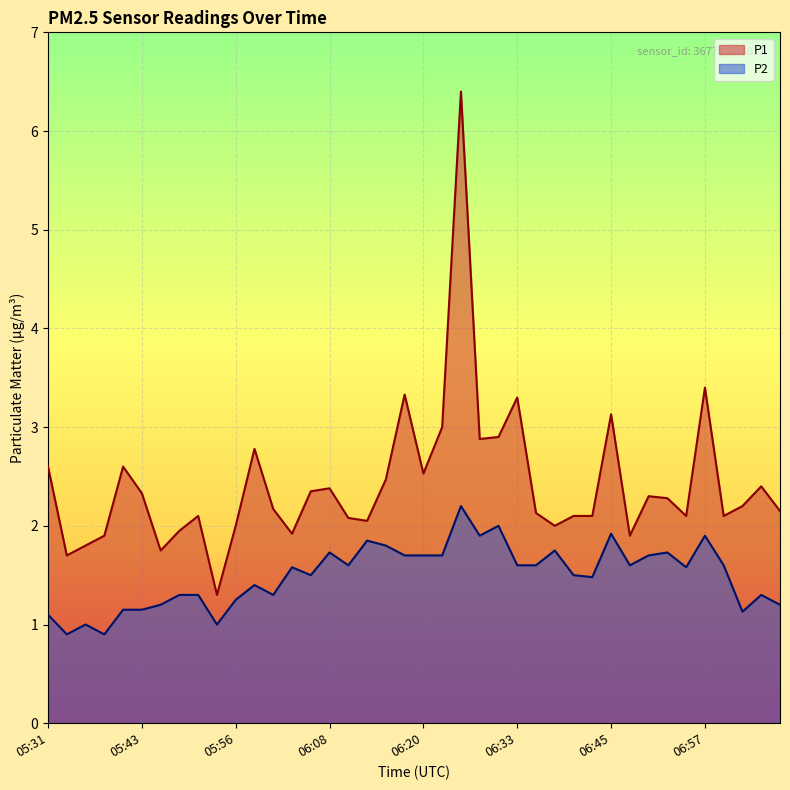

What is the label of the 34th point from the right?

05:46